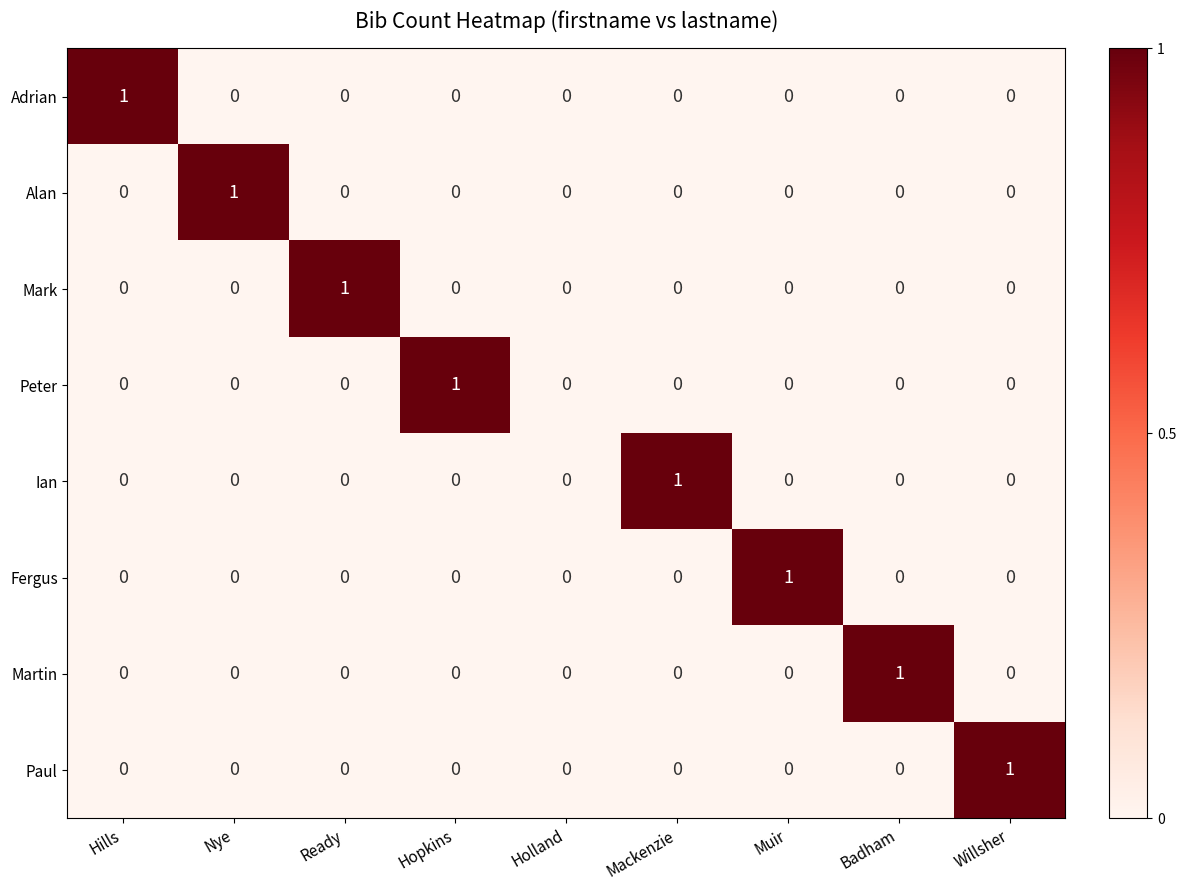

True or false: Ian has a value of -1 at Hopkins.

False